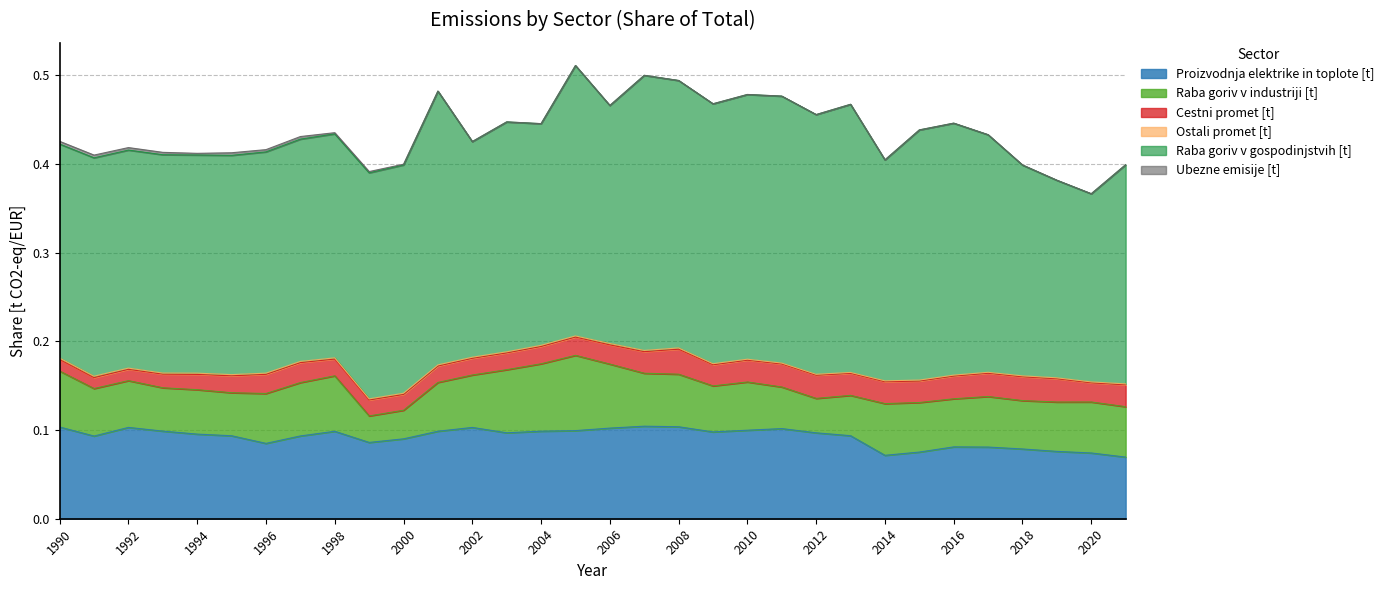

Which label corresponds to the smallest value in the chart?

2012